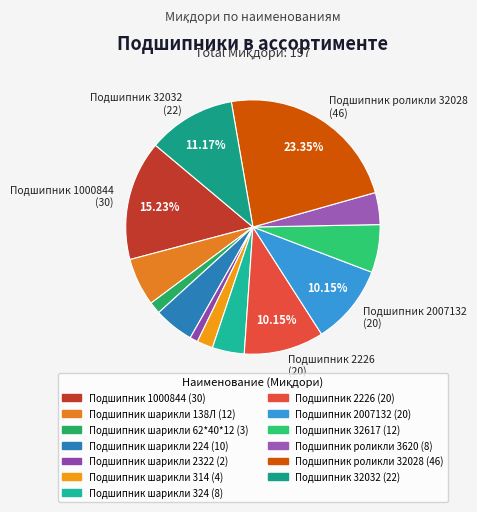

How many segments does this pie chart have?

13